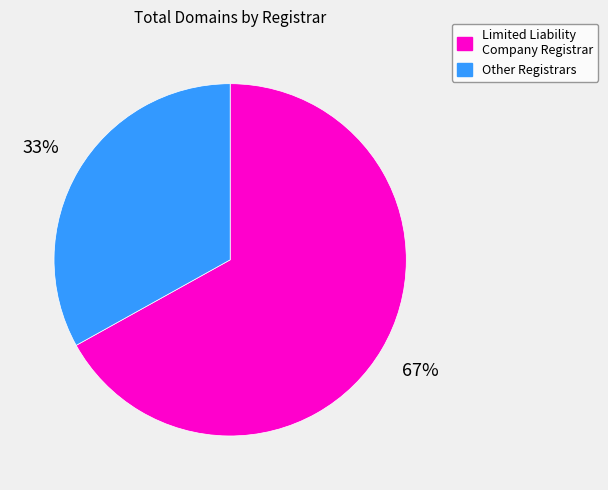

Does any single category account for the majority?

Yes